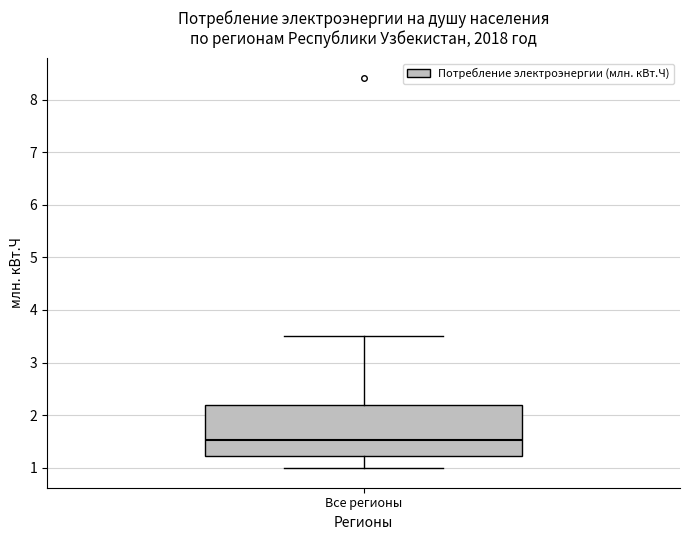

Transcribe this box plot: give where the median line is, the range the box spans, and where the two whiskers end, as read against the y-axis. The values are not printed on the chart, so give them approximately, as read against the axis.

median 1.5, box 1.2 to 2.2, whiskers 1.0 to 3.5